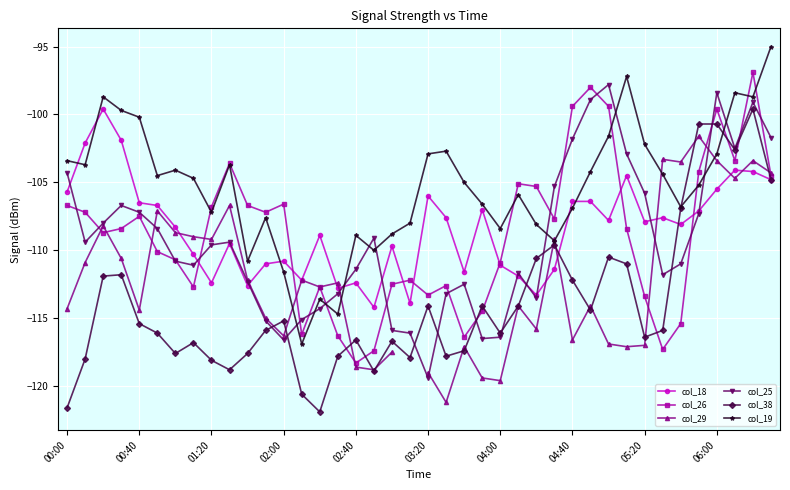

Where does the col_26 series first go above -108?

00:00